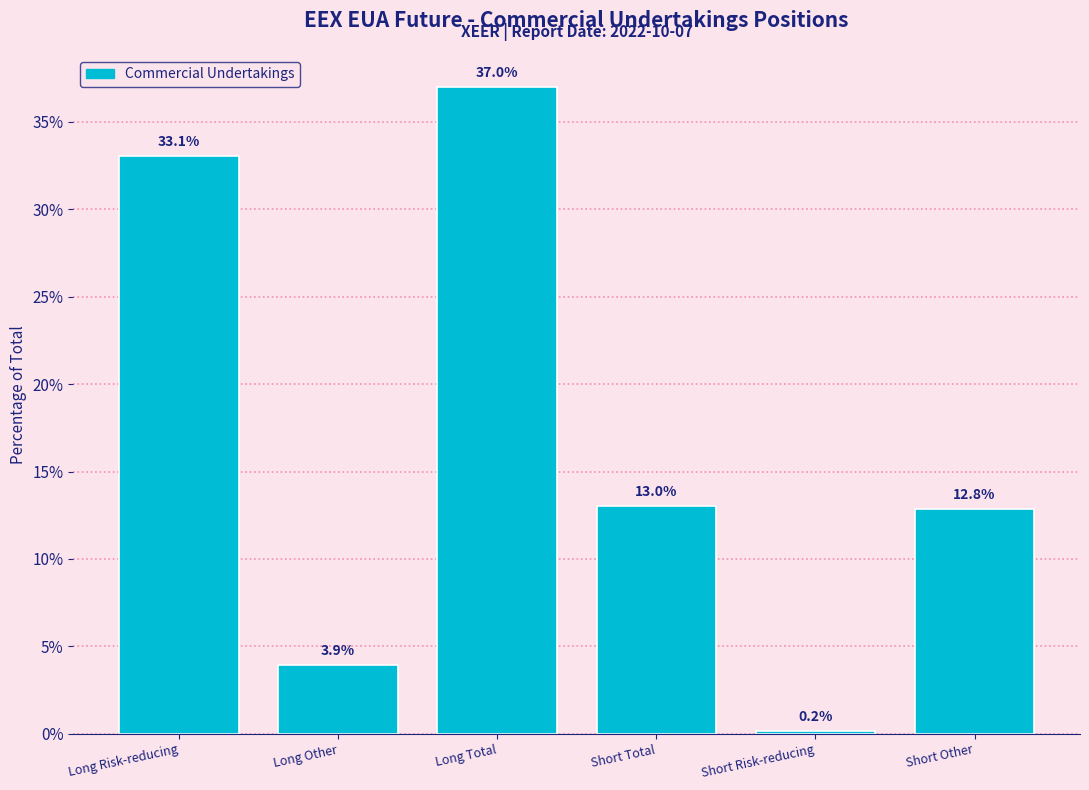

Reading right to left, list all the values displayed in this chart.

Short Other=12.8	Short Risk-reducing=0.2	Short Total=13.0	Long Total=37.0	Long Other=3.9	Long Risk-reducing=33.1